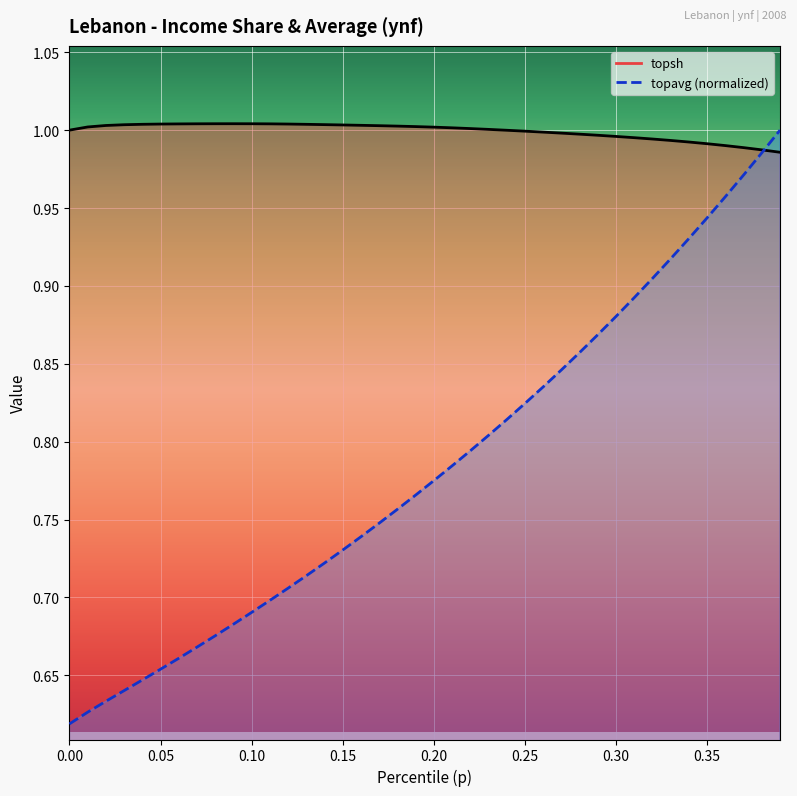

What is the value of the topsh point at the 9th from the left?

1.0